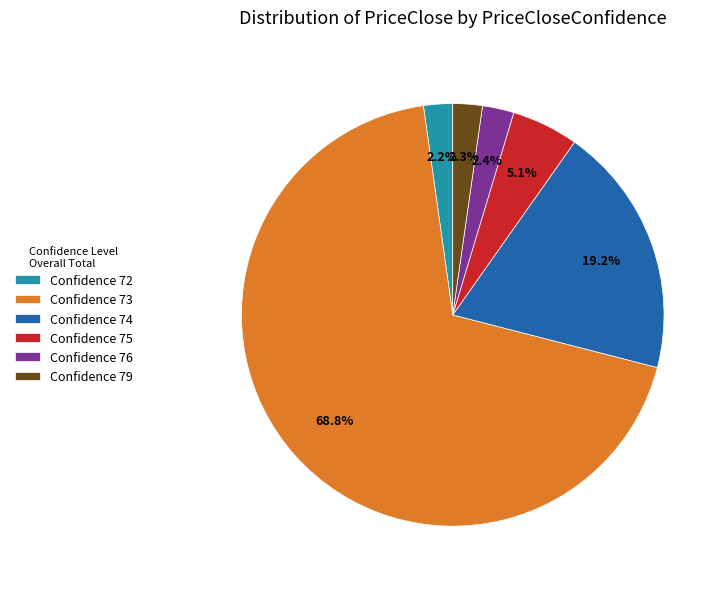

Is there any slice that represents more than half of the pie?

Yes